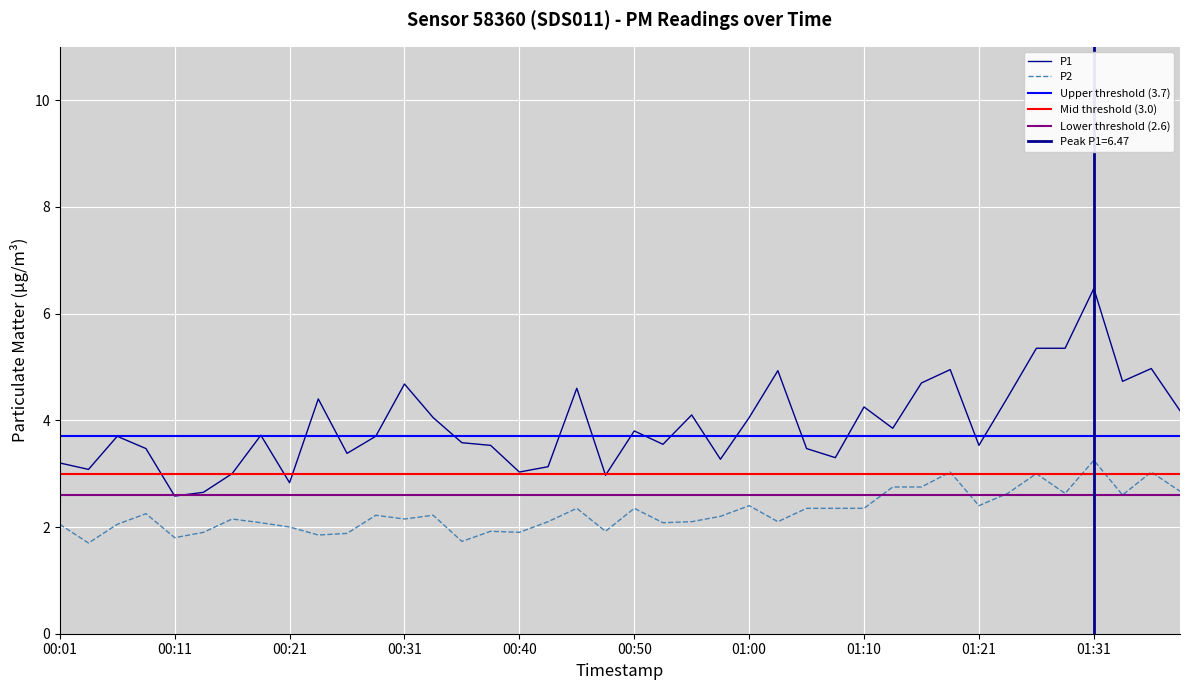

True or false: P1 has a value of 4.7 at 01:33.

True